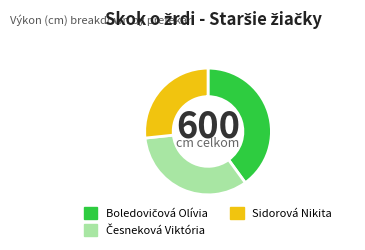

True or false: Sidorová Nikita accounts for 27% of the total.

True